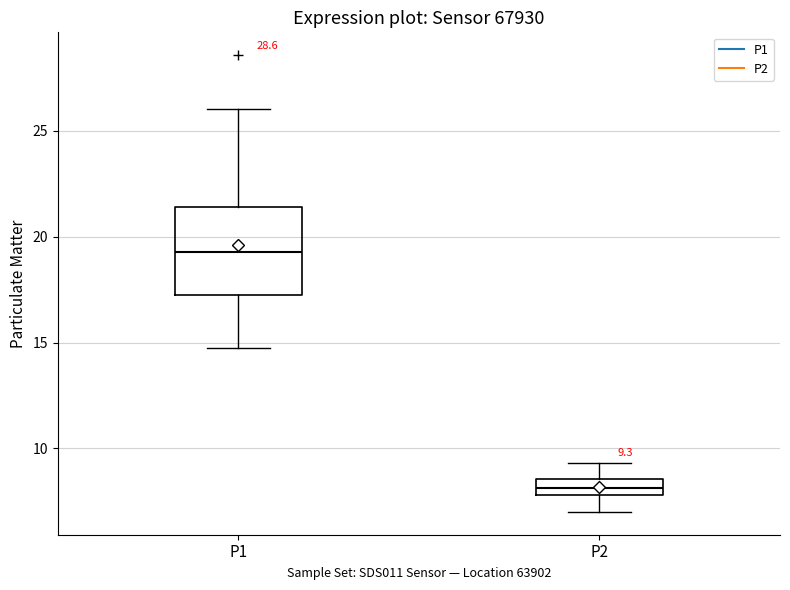

Which box is the tallest, from its lower edge to its upper edge?

P1